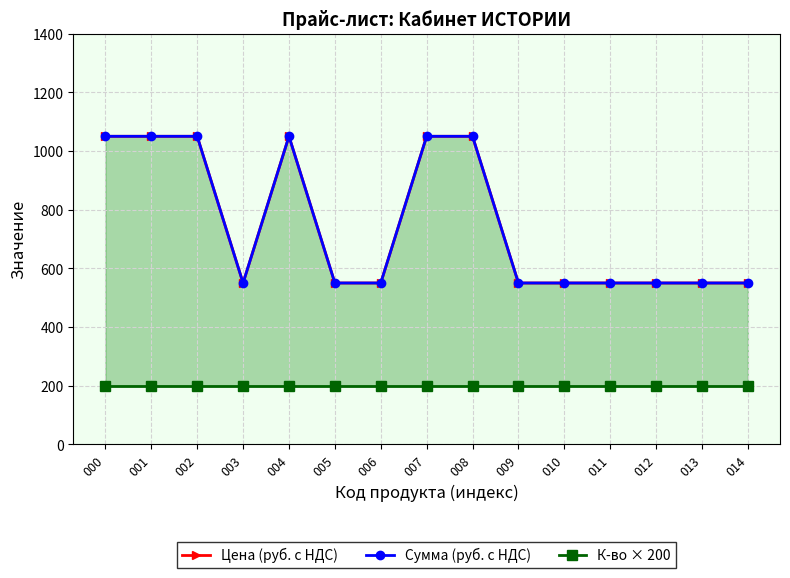

True or false: Цена (руб. с НДС) has more than 1 points higher than both neighbors.

False